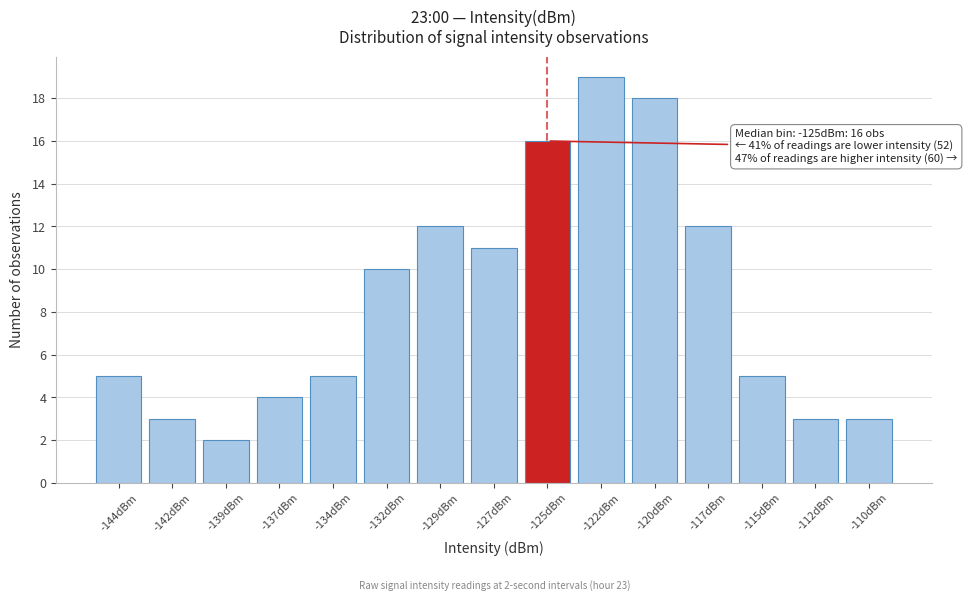

Reading left to right, transcribe all the data shown in this chart.

5	3	2	4	5	10	12	11	16	19	18	12	5	3	3